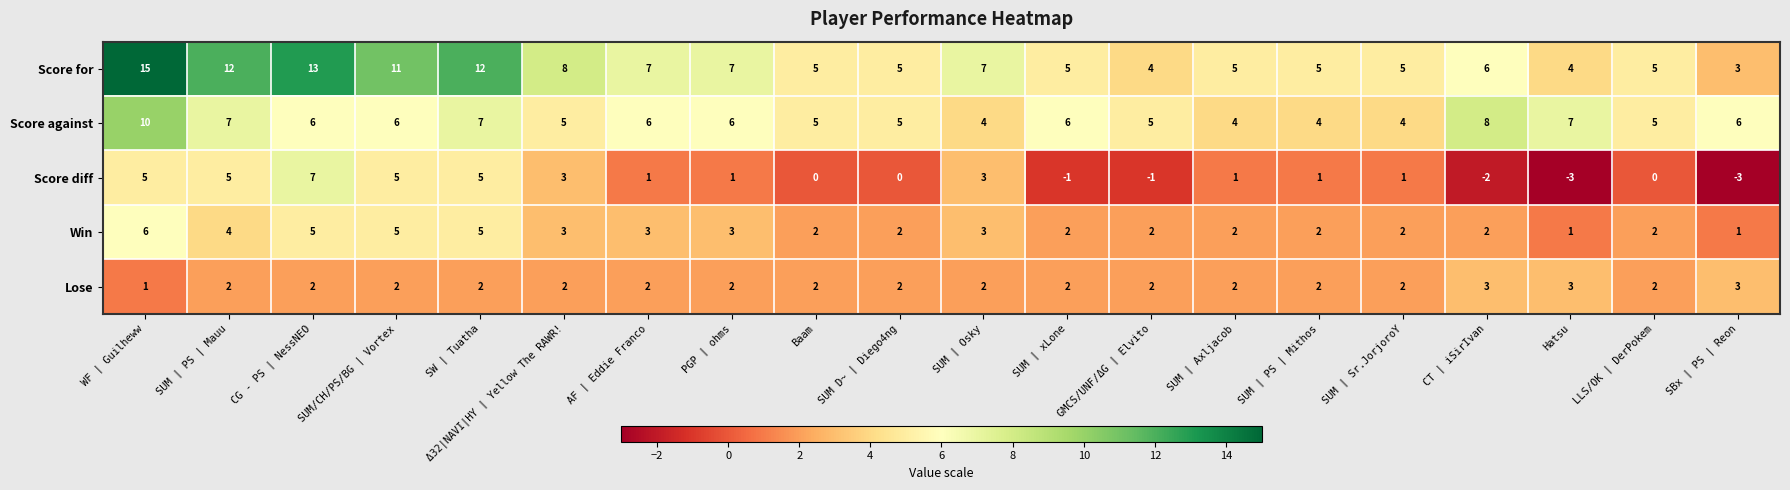

What is the highest value of the Win series?

6